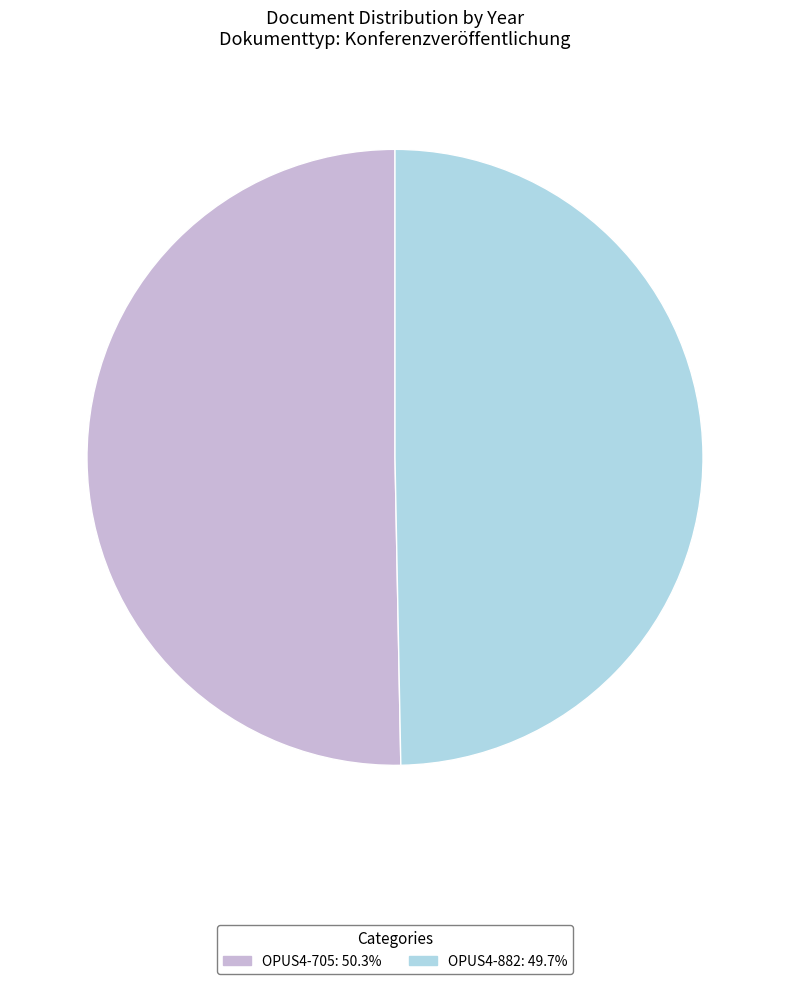

The OPUS4-882 slice represents 50% of the pie. True or false?

True